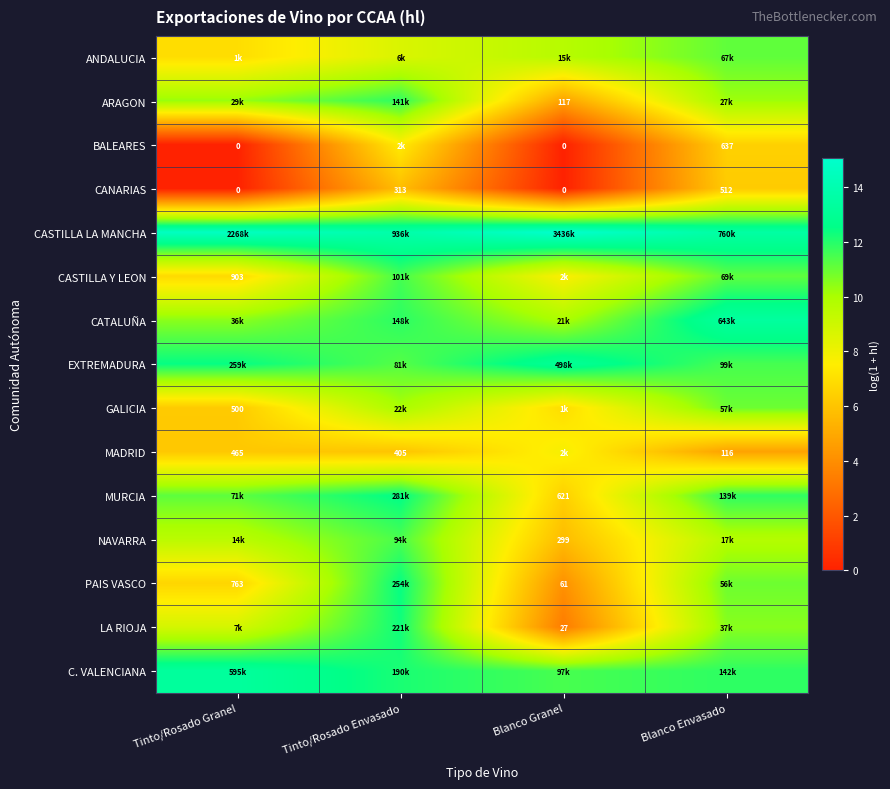

Where is CANARIAS nearest to the value 256?

Tinto/Rosado Envasado